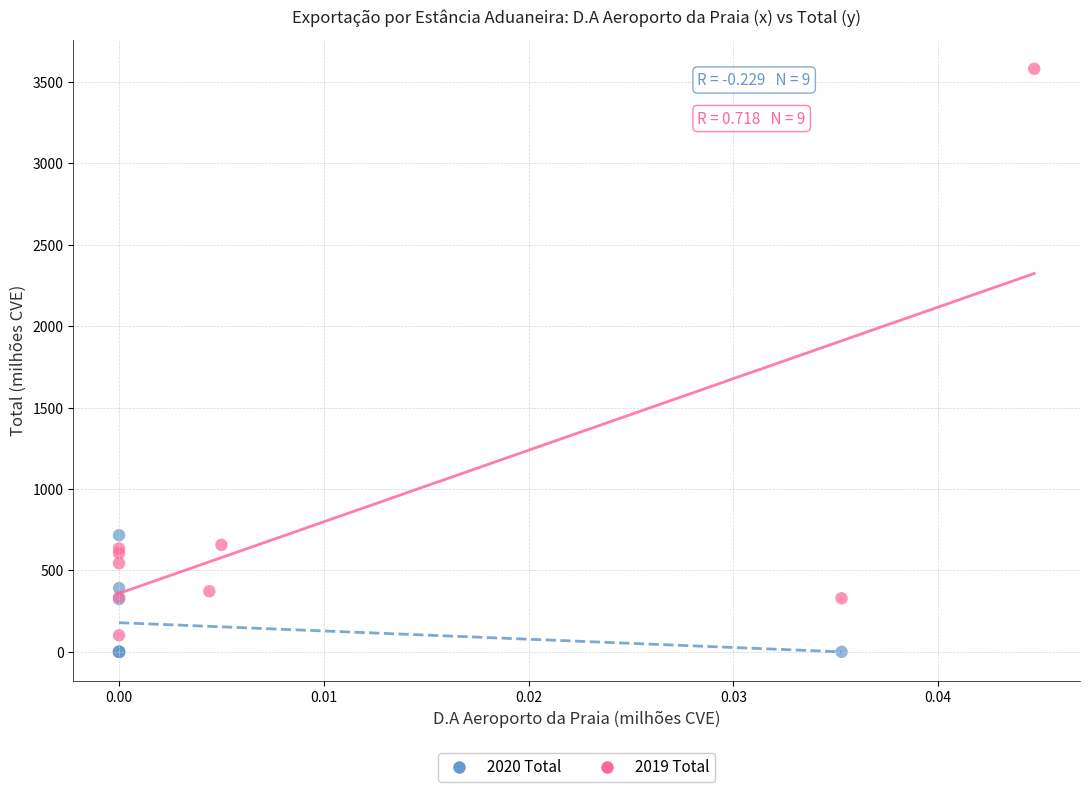

Which series contains the highest Y value?

2019 Total